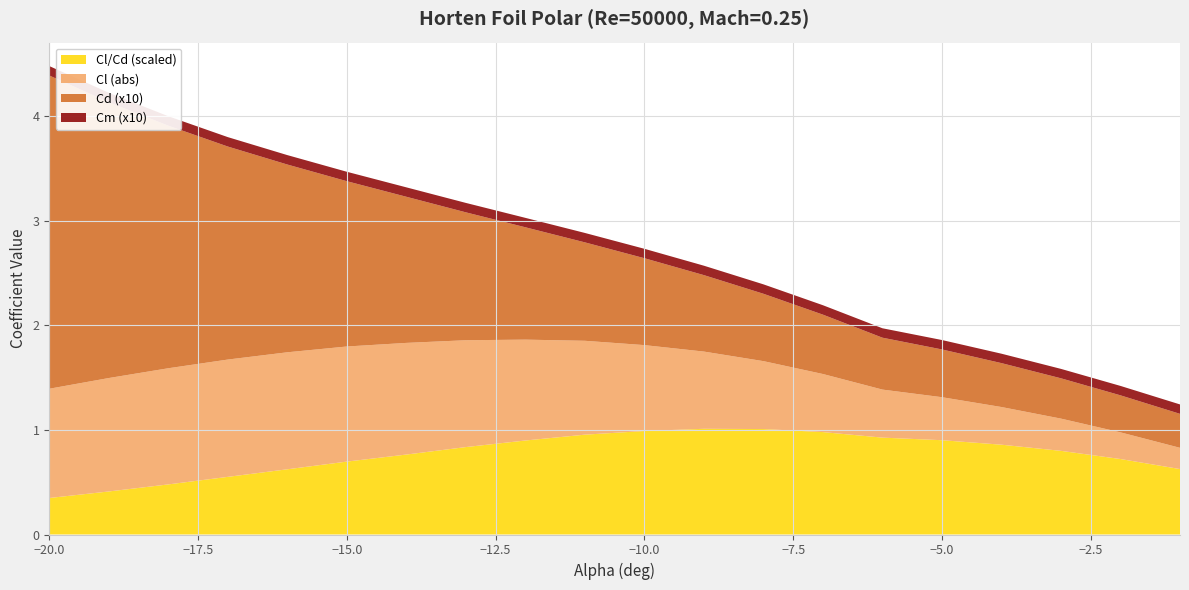

Reading left to right, transcribe all the data shown in this chart.

Cl: -20=-1.0	-19=-1.1	-18=-1.1	-17=-1.1	-16=-1.1	-15=-1.1	-14=-1.1	-13=-1.0	-12=-1.0	-11=-0.9	-10=-0.8	-9=-0.7	-8=-0.6	-7=-0.6	-6=-0.5	-5=-0.4	-4=-0.4	-3=-0.3	-2=-0.3	-1=-0.2
Cd: -20=0.3	-19=0.3	-18=0.2	-17=0.2	-16=0.2	-15=0.2	-14=0.1	-13=0.1	-12=0.1	-11=0.1	-10=0.1	-9=0.1	-8=0.1	-7=0.1	-6=0.0	-5=0.0	-4=0.0	-3=0.0	-2=0.0	-1=0.0
Cm: -20=0.0	-19=0.0	-18=0.0	-17=0.0	-16=0.0	-15=0.0	-14=0.0	-13=0.0	-12=0.0	-11=0.0	-10=0.0	-9=0.0	-8=0.0	-7=0.0	-6=0.0	-5=0.0	-4=0.0	-3=0.0	-2=0.0	-1=0.0
Cl/Cd: -20=-3.5	-19=-4.1	-18=-4.8	-17=-5.5	-16=-6.2	-15=-7.0	-14=-7.6	-13=-8.4	-12=-9.0	-11=-9.5	-10=-9.9	-9=-10.1	-8=-10.1	-7=-9.8	-6=-9.3	-5=-9.0	-4=-8.6	-3=-8.0	-2=-7.2	-1=-6.3